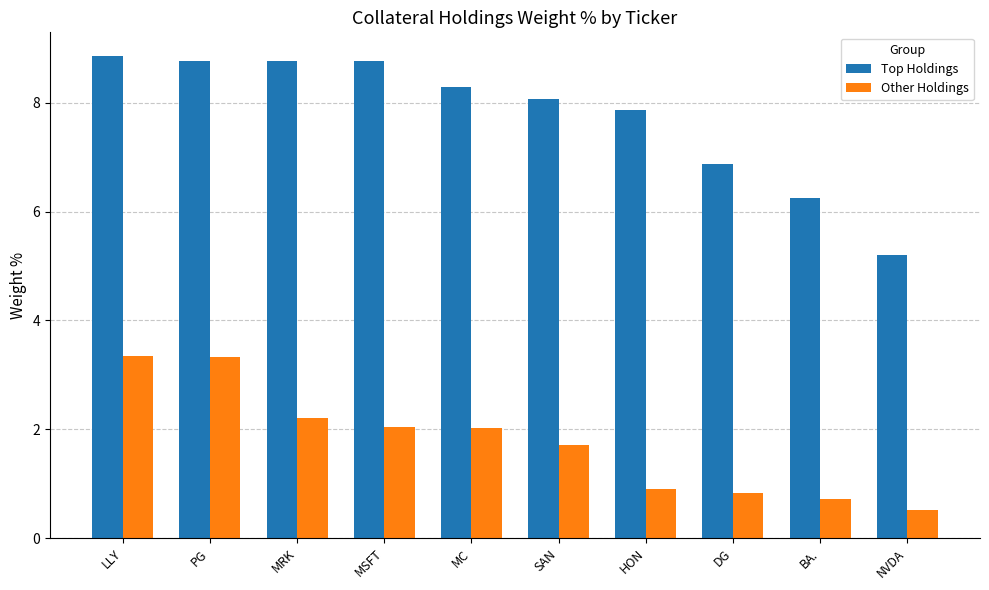

Where is Top Holdings nearest to the value 7?

DG